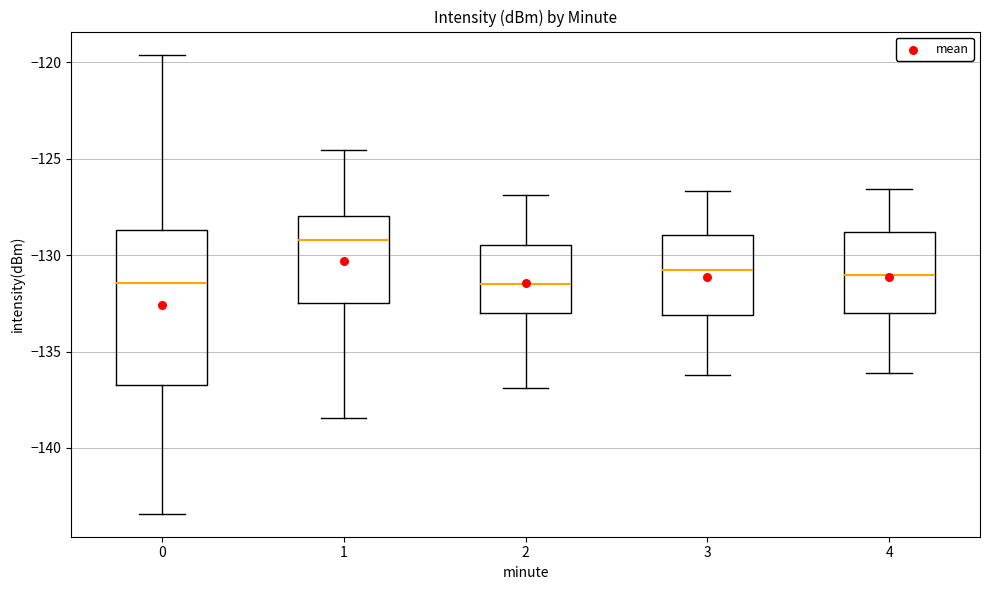

Reading left to right, transcribe this box plot: for each box, give where its median line is, the range the box spans, and where its two whiskers end, as read against the y-axis. The values are not printed on the chart, so give them approximately, as read against the axis.

0: median -131.5, box -136.5 to -128.5, whiskers -143.5 to -119.5
1: median -129.0, box -132.5 to -128.0, whiskers -138.5 to -124.5
2: median -131.5, box -133.0 to -129.5, whiskers -137.0 to -127.0
3: median -131.0, box -133.0 to -129.0, whiskers -136.0 to -126.5
4: median -131.0, box -133.0 to -129.0, whiskers -136.0 to -126.5